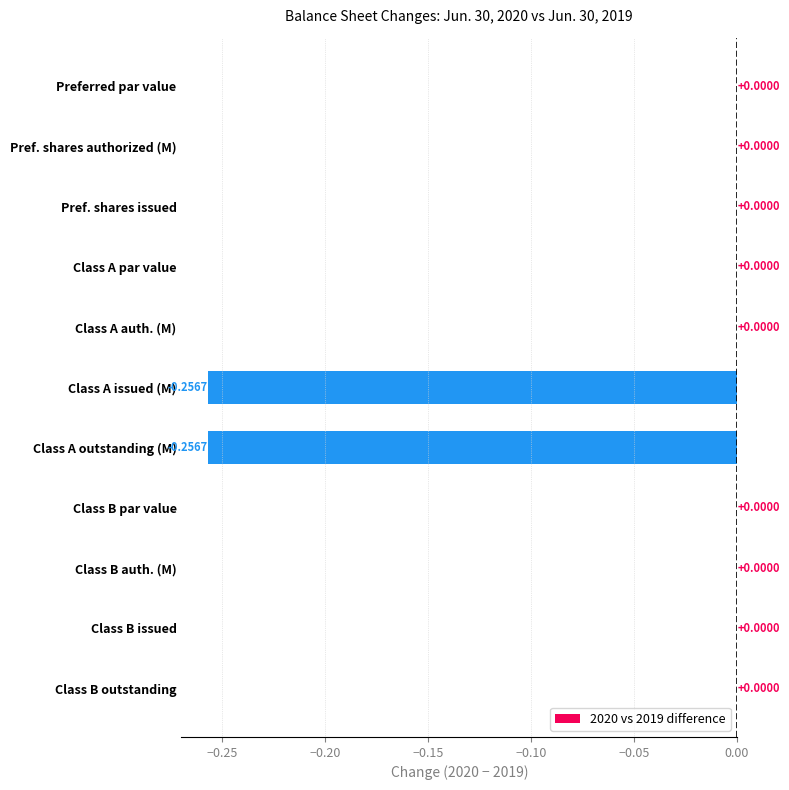

Which has a higher value, Class A issued (M) or Class A auth. (M)?

Class A auth. (M)